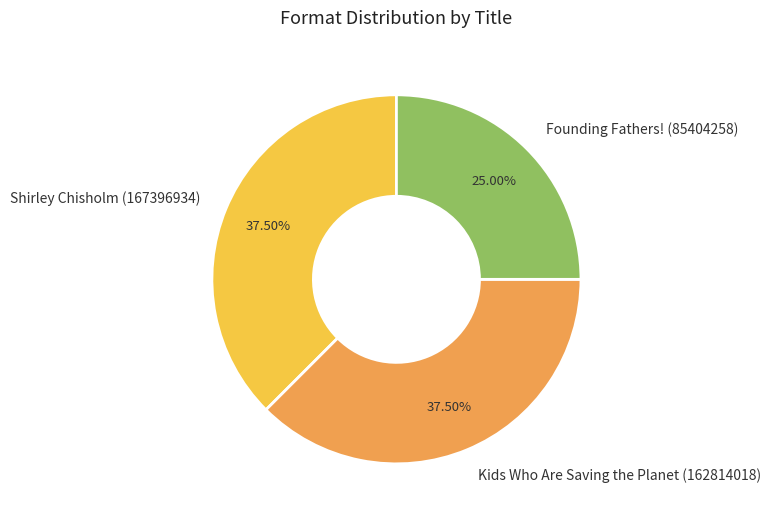

Does Kids Who Are Saving the Planet (162814018) account for over 50% of the chart?

No